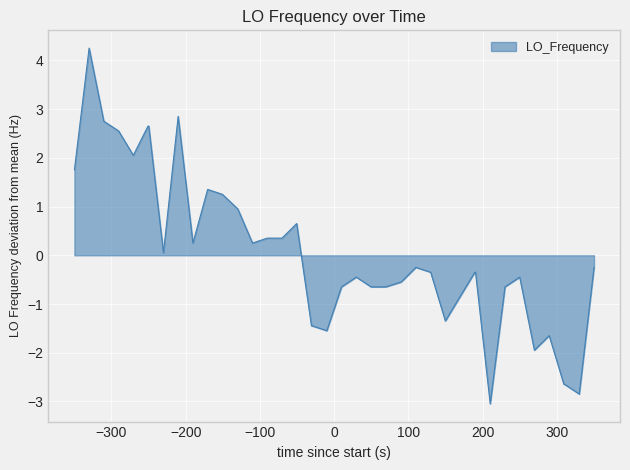

What is the smallest value displayed?

-3.0